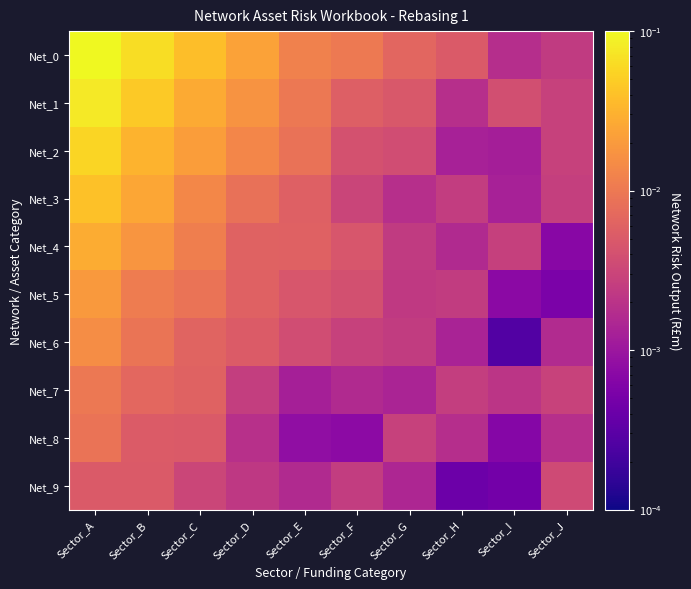

Count the number of data series in this chart.

10